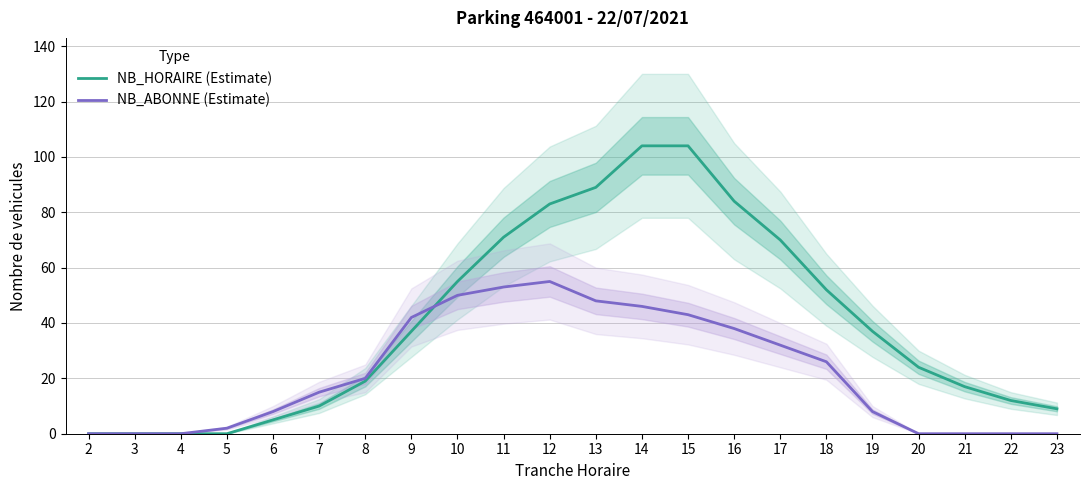

At which label is NB_HORAIRE (Estimate) closest to 52?

18